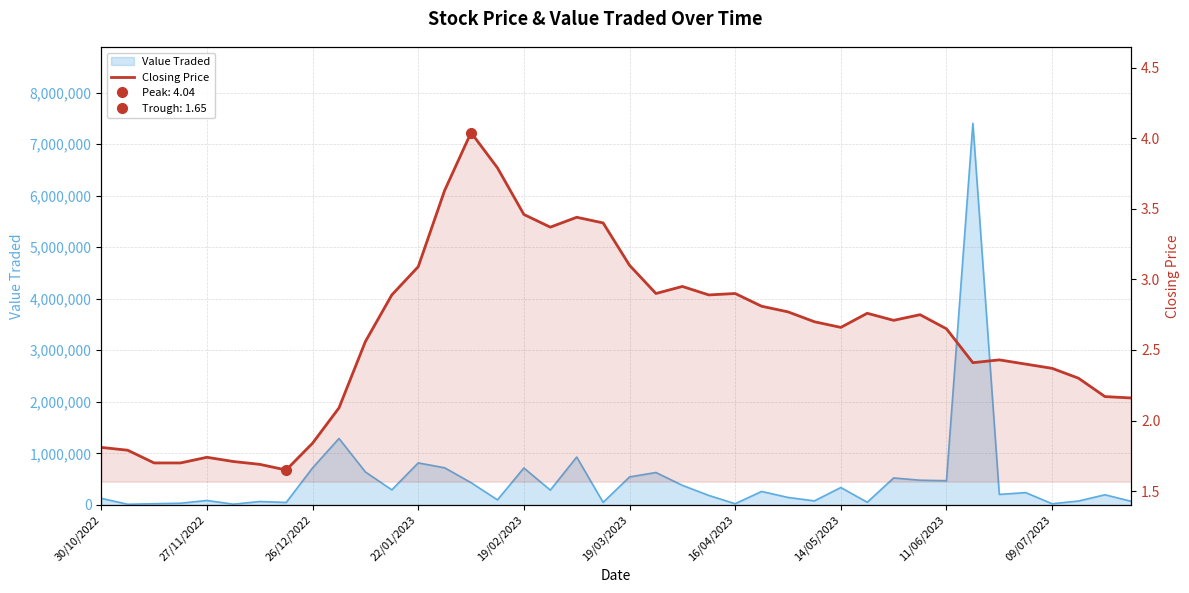

At which label is the value closest to 2?

09/07/2023